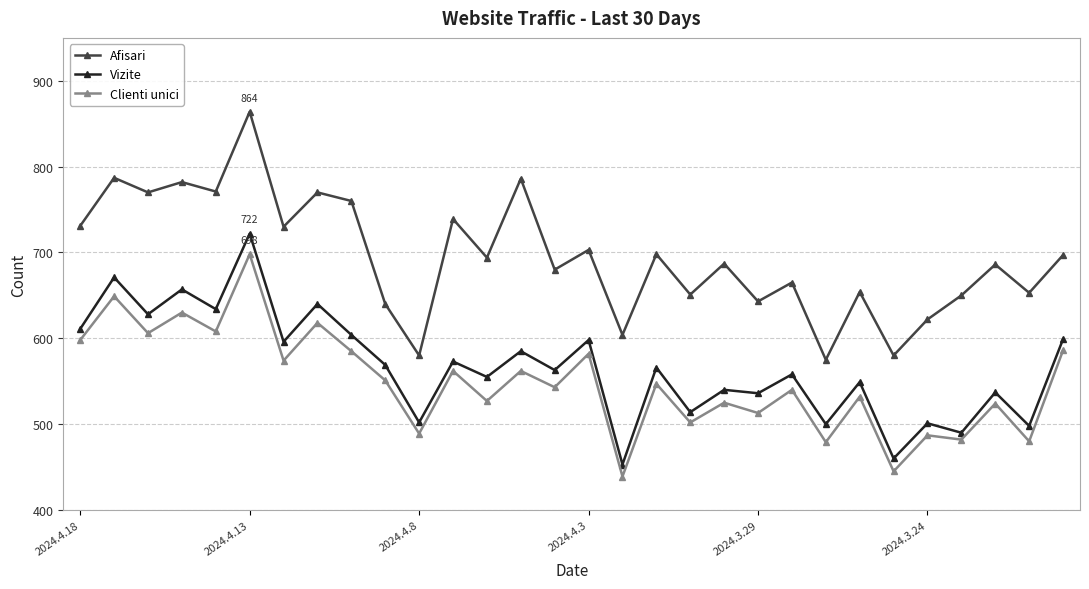

What is the lowest value of the Afisari series?

575